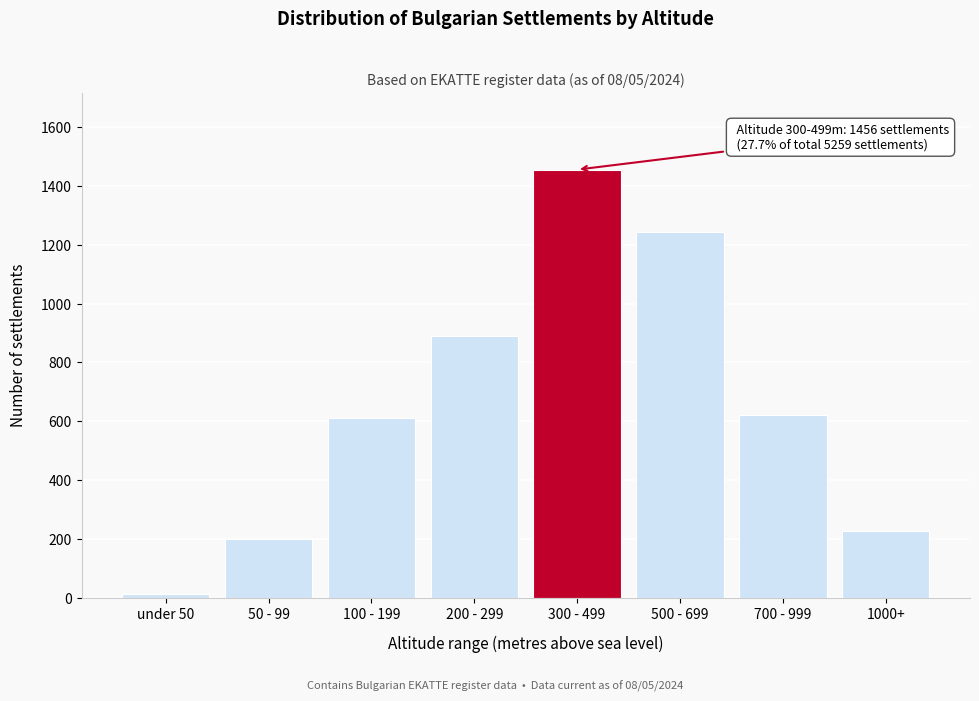

Reading right to left, list all the values displayed in this chart.

226	621	1243	1456	891	612	198	12